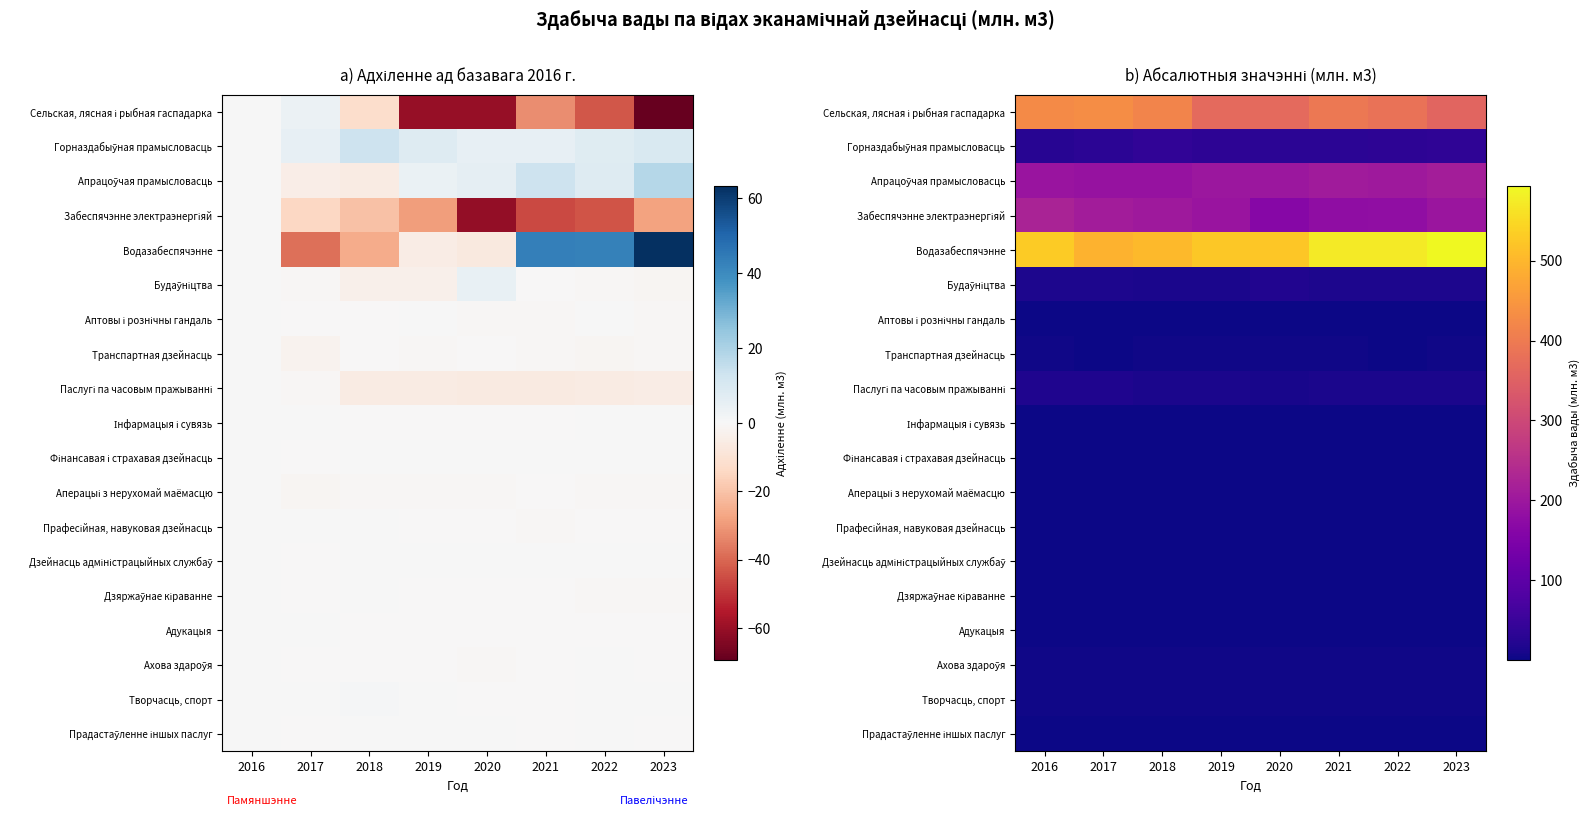

What is the difference between the maximum and minimum values in the Будаўніцтва series?

8.4